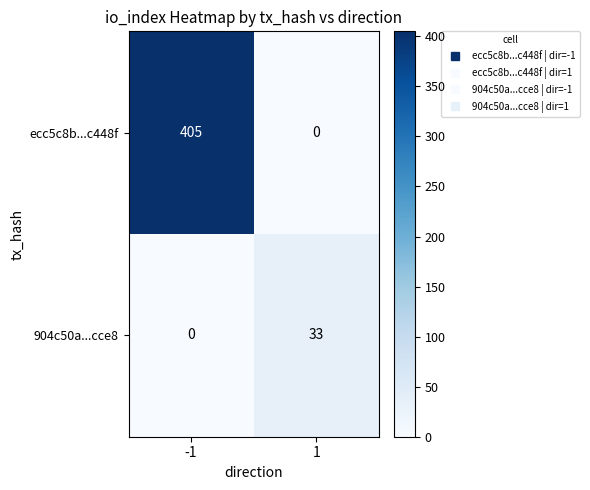

Reading left to right, what are all the values shown in this chart?

ecc5c8b...c448f: 405	0
904c50a...cce8: 0	33